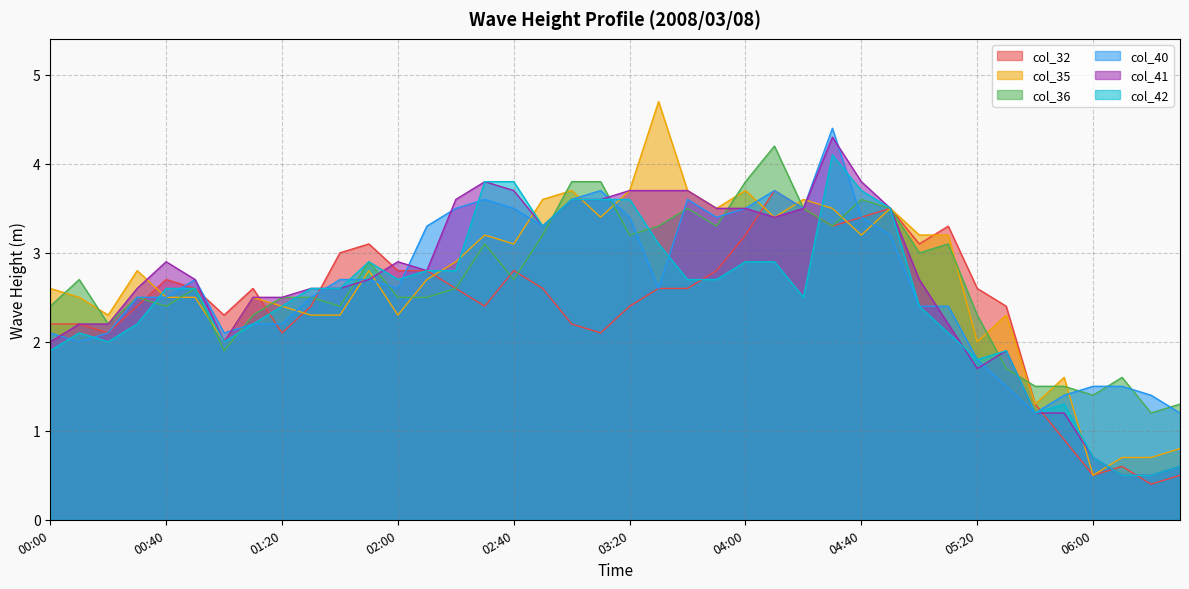

Which label corresponds to the largest value in the chart?

03:30